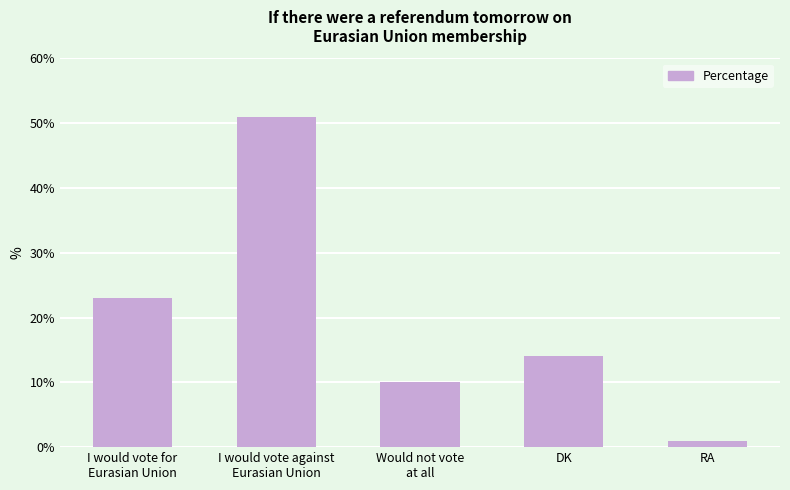

List the labels in order of value, largest first.

I would vote against
Eurasian Union, I would vote for
Eurasian Union, DK, Would not vote
at all, RA